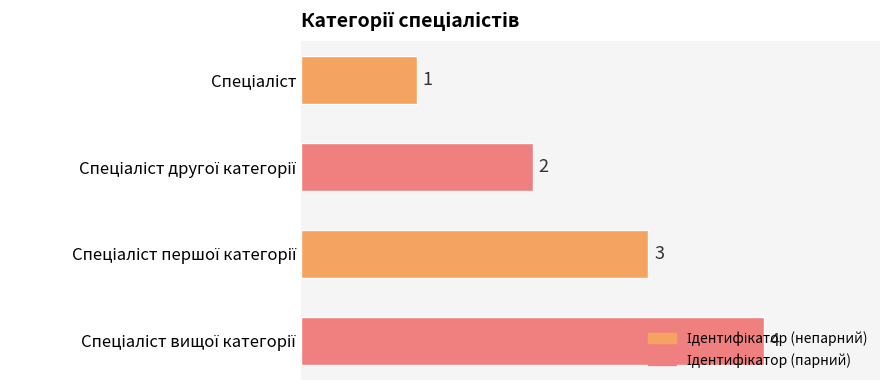

What is the smallest value displayed?

1